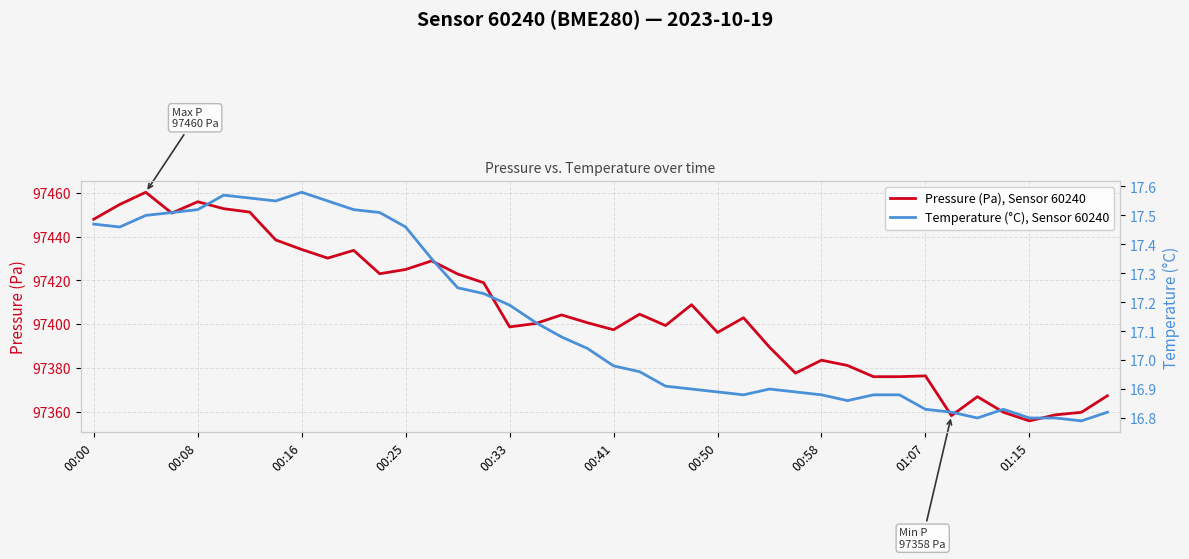

What is the lowest value of the Pressure (Pa), Sensor 60240 series?

97355.8